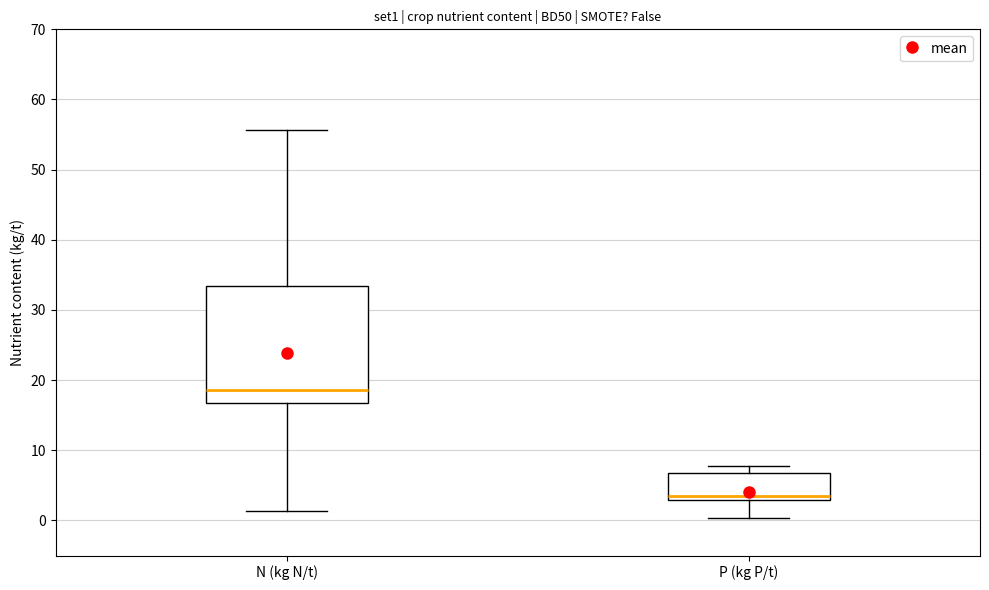

Which box's median line is the highest?

N (kg N/t)